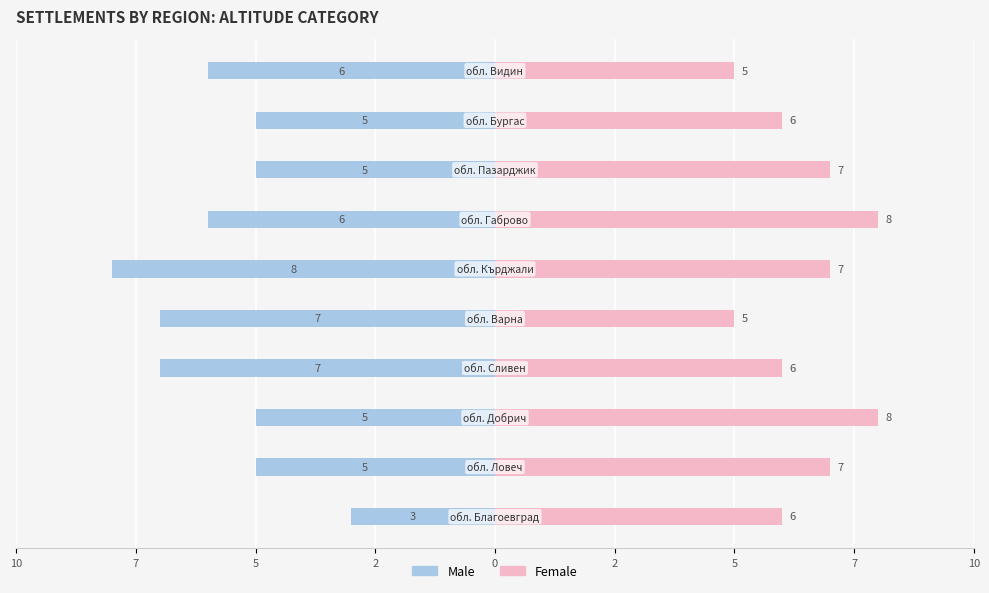

Which series changed the most between 10 and 7?

Male